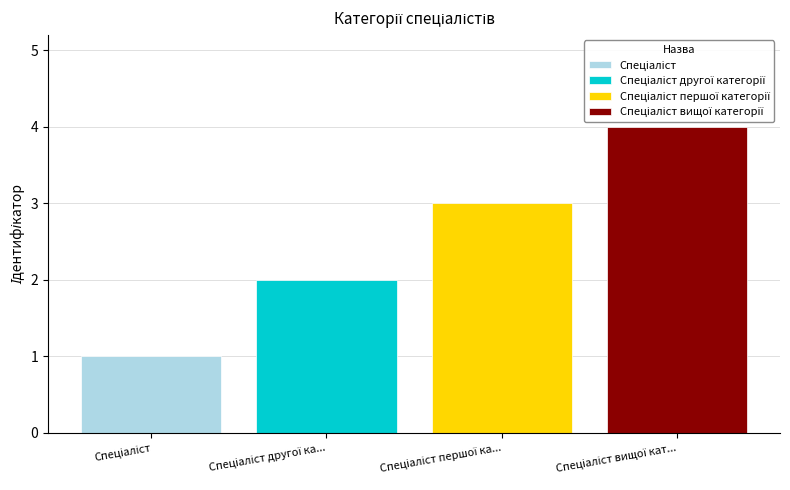

Reading left to right, what are all the values shown in this chart?

Спеціаліст=1	Спеціаліст другої категорії=2	Спеціаліст першої категорії=3	Спеціаліст вищої категорії=4